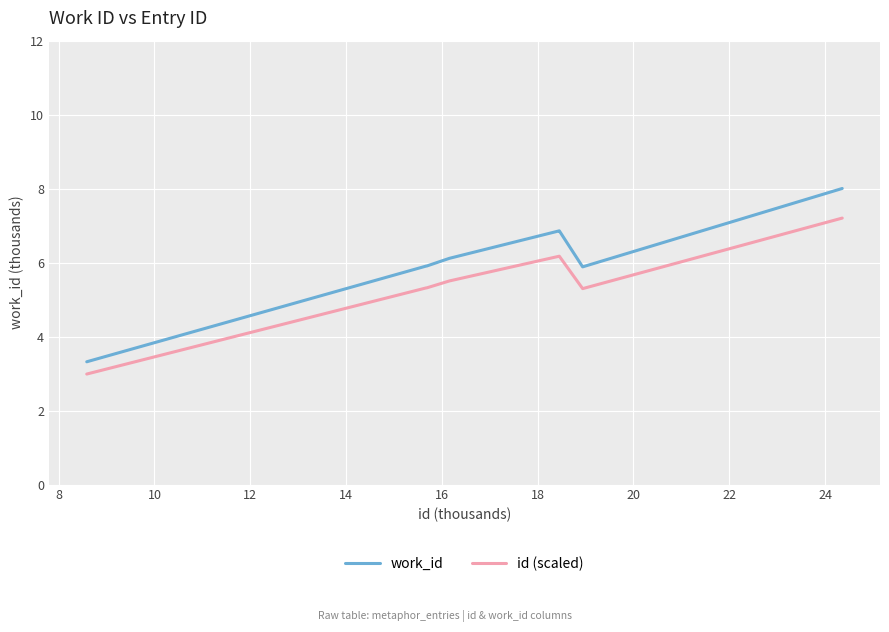

True or false: work_id and id (scaled) intersect in this chart.

False